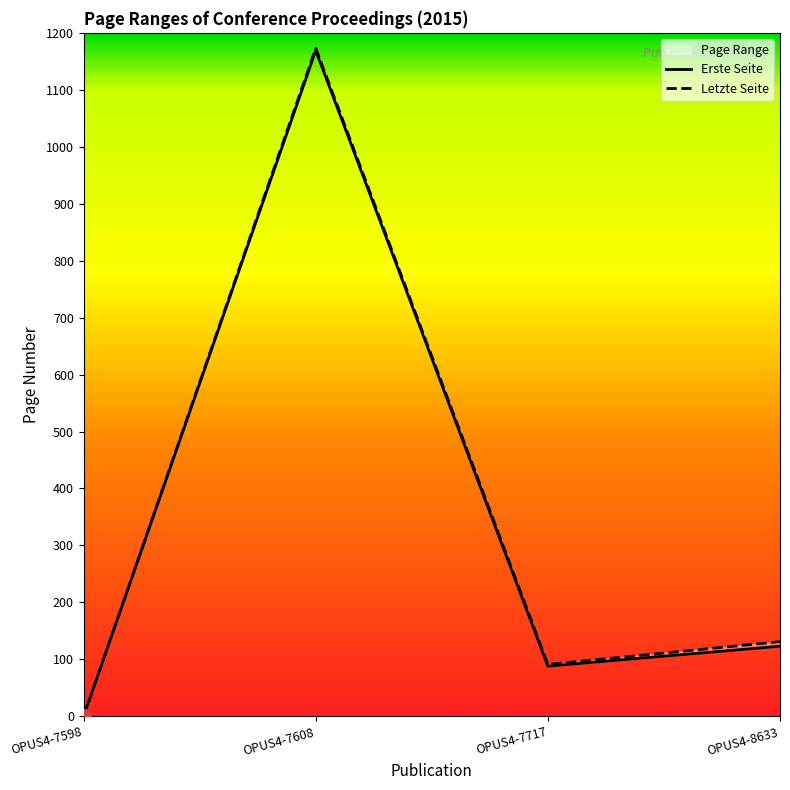

The value of Erste Seite at OPUS4-7717 is 137. True or false?

False